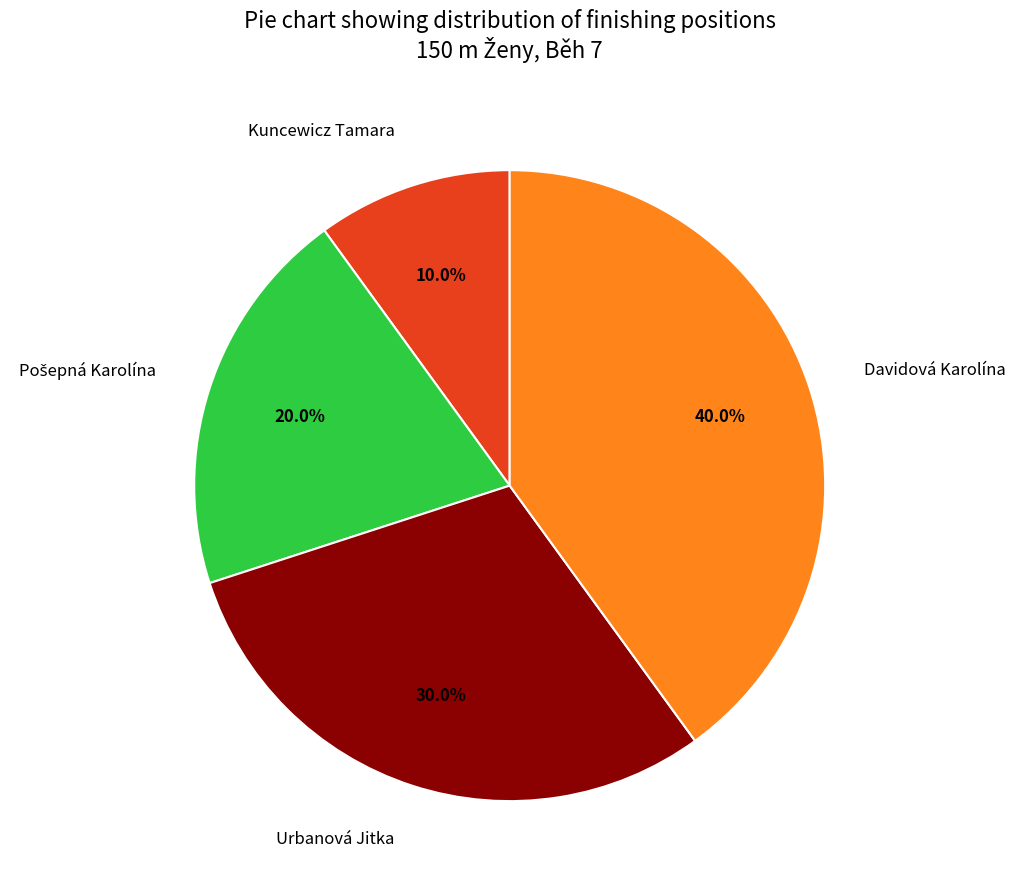

How many slices are in this pie chart?

4